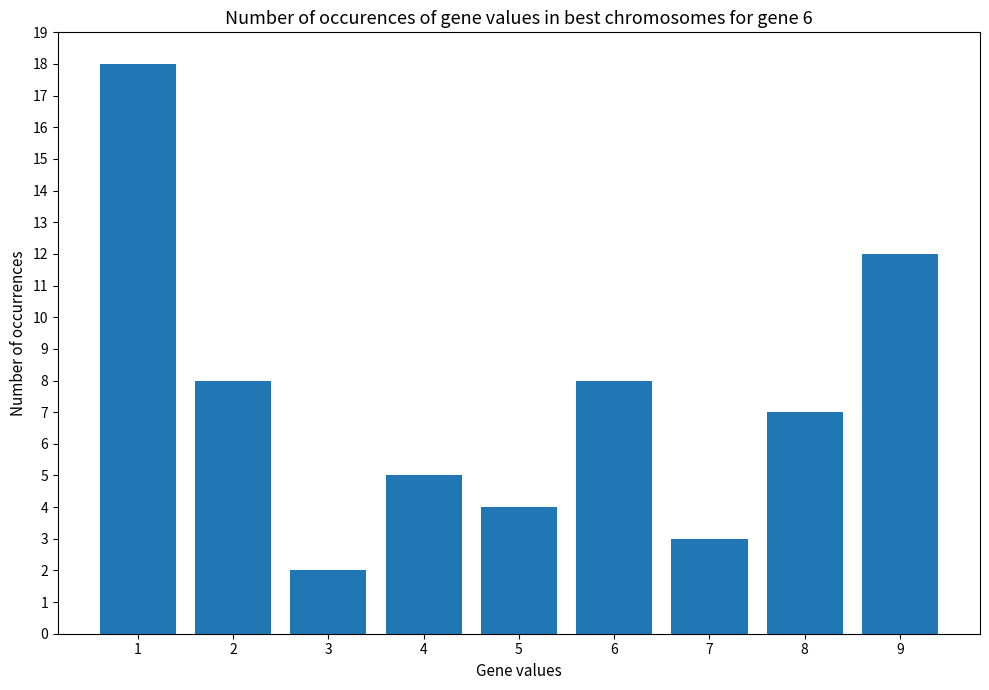

Reading left to right, extract all data points from this chart.

1=18	2=8	3=2	4=5	5=4	6=8	7=3	8=7	9=12